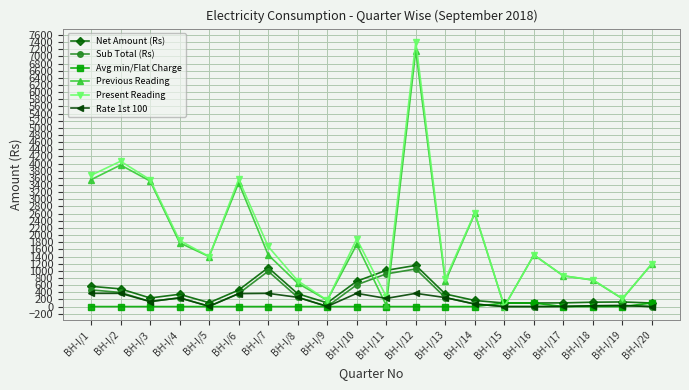

The value of Rate 1st 100 at BH-I/1 is 370.0. True or false?

True